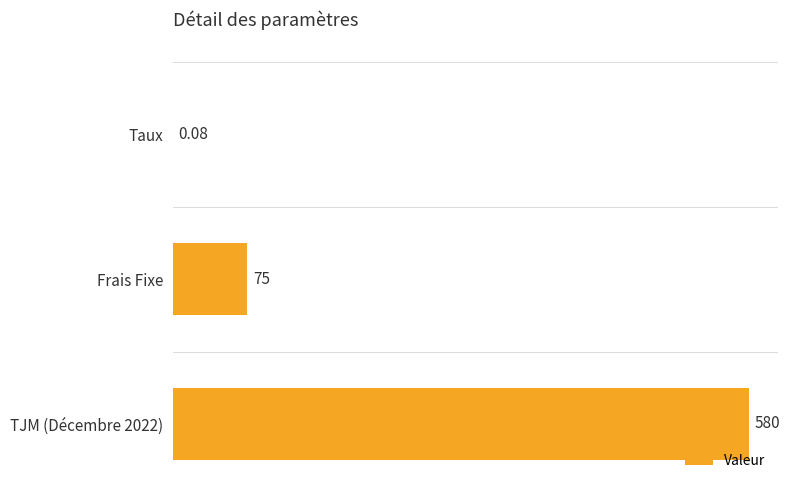

How many categories are shown in the chart?

3